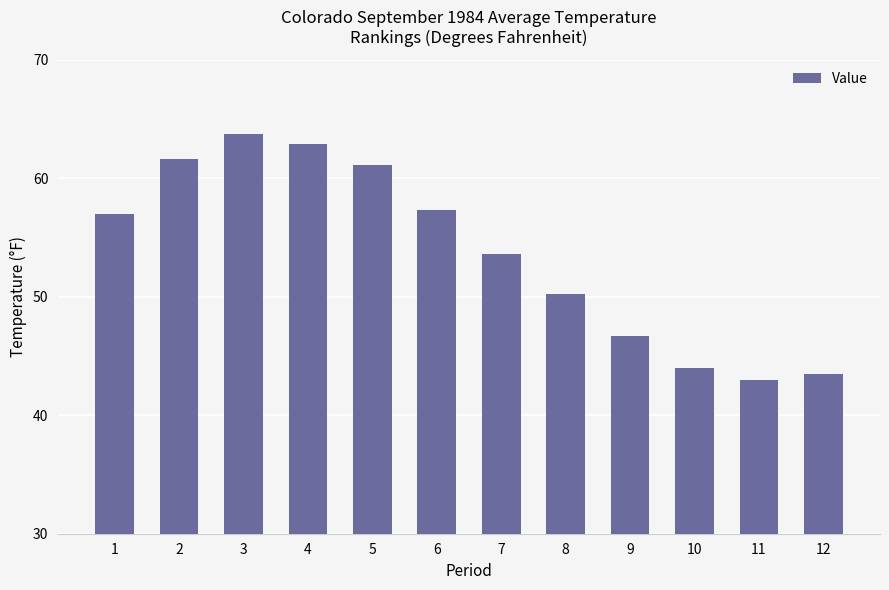

Approximately how many times larger is the value at 7 compared to 6?

0.9